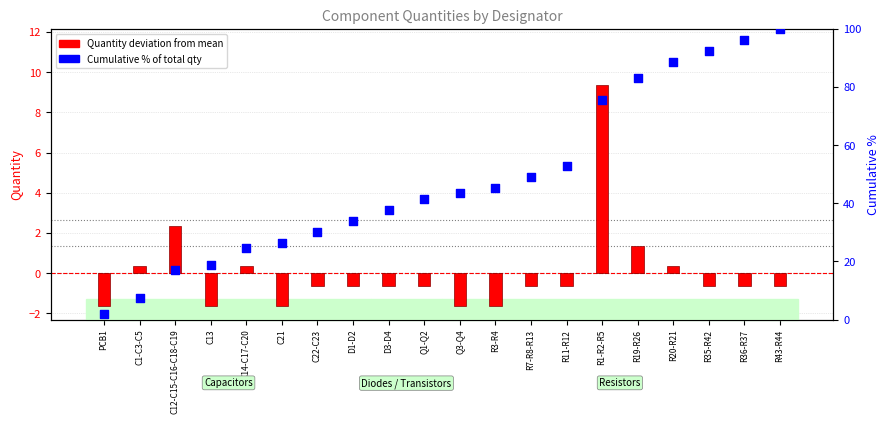

Which series contains the lowest Y value?

Quantity deviation